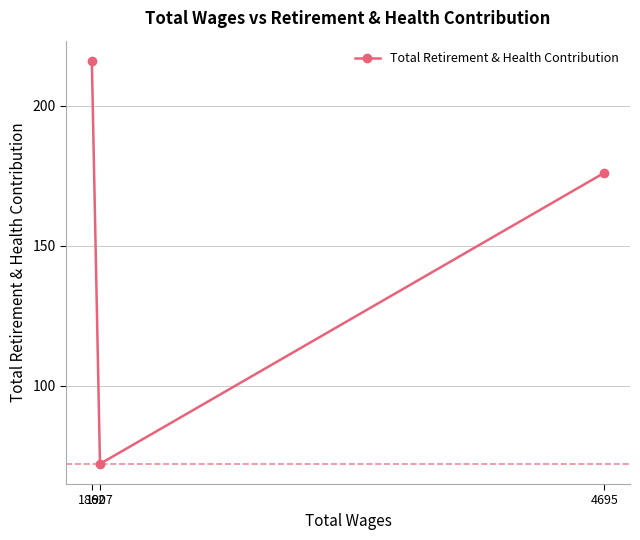

Which label corresponds to the smallest value in the chart?

1907